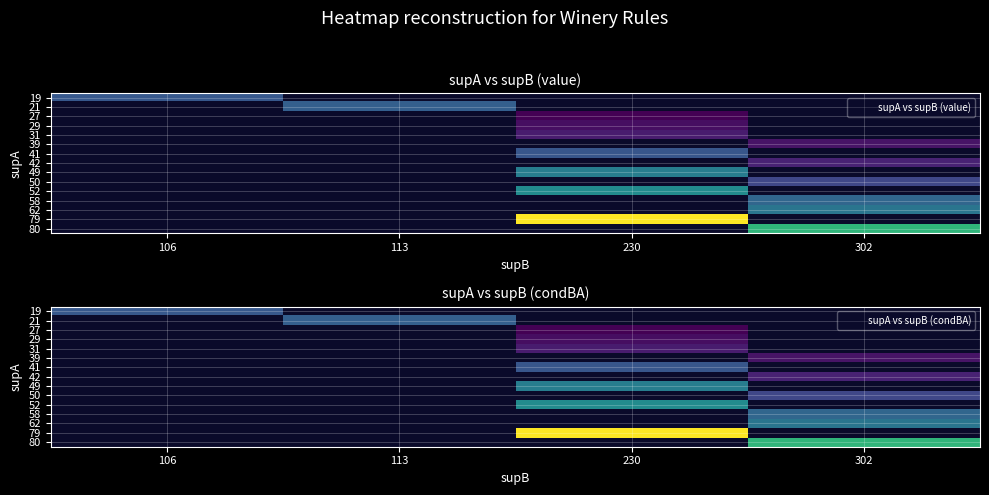

At which category does the chart reach its minimum across all series?

230